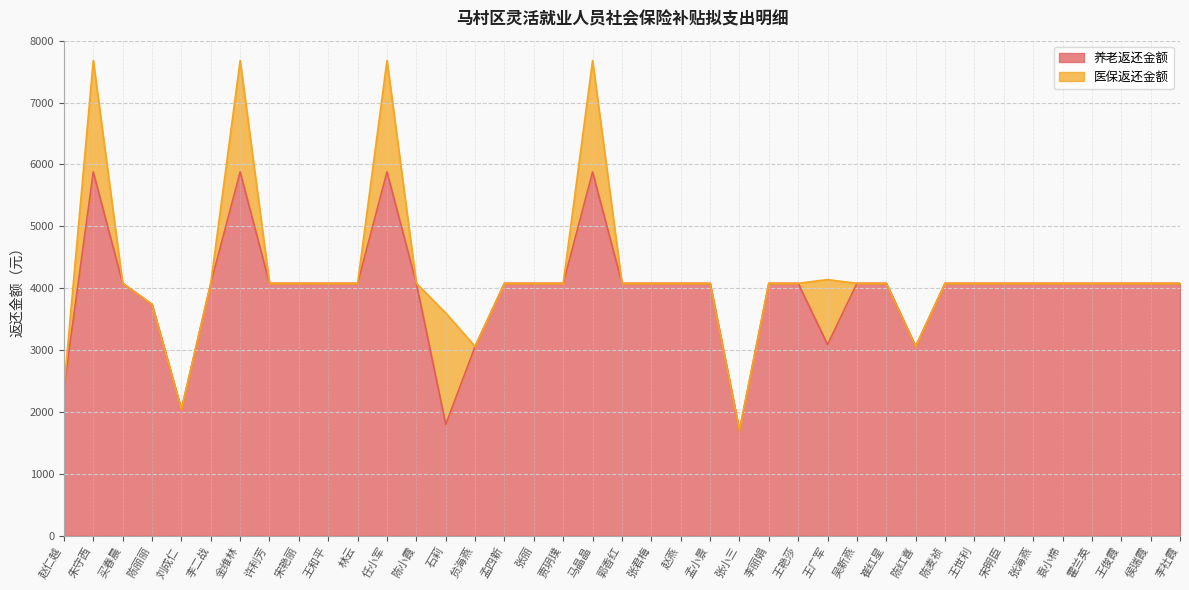

What is the label of the 19th point from the right?

张君梅